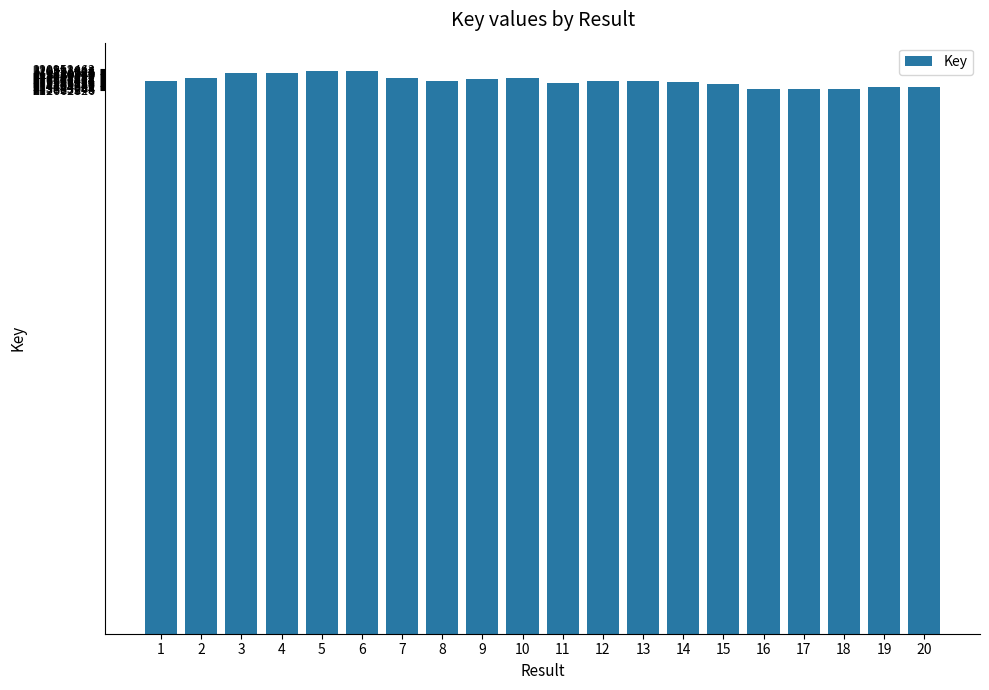

What is the value of the 12th bar from the left?

216160923